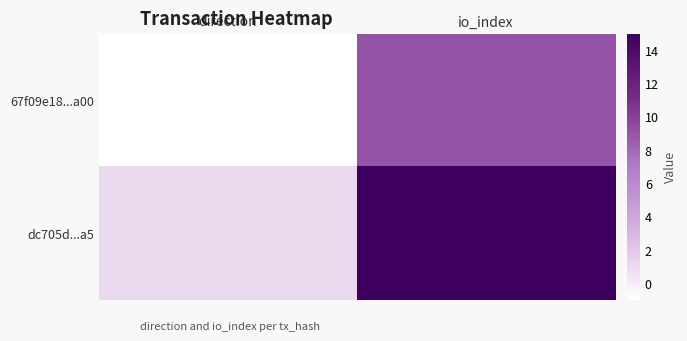

Rank the series by their average value, from highest to lowest.

dc705d...a5, 67f09e18...a00